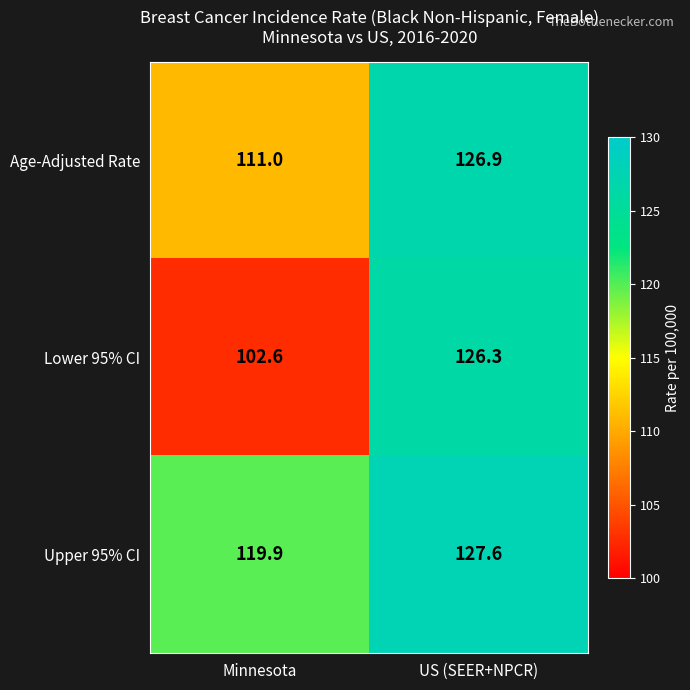

Where does the Upper 95% CI series first go above 127?

US (SEER+NPCR)